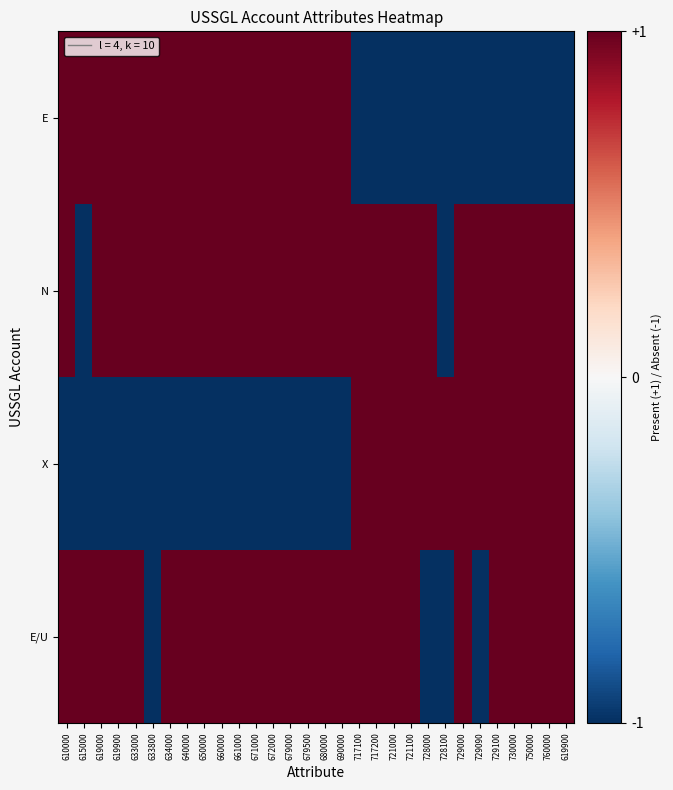

At 721100, list the series in order from largest to smallest.

N, X, E/U, E